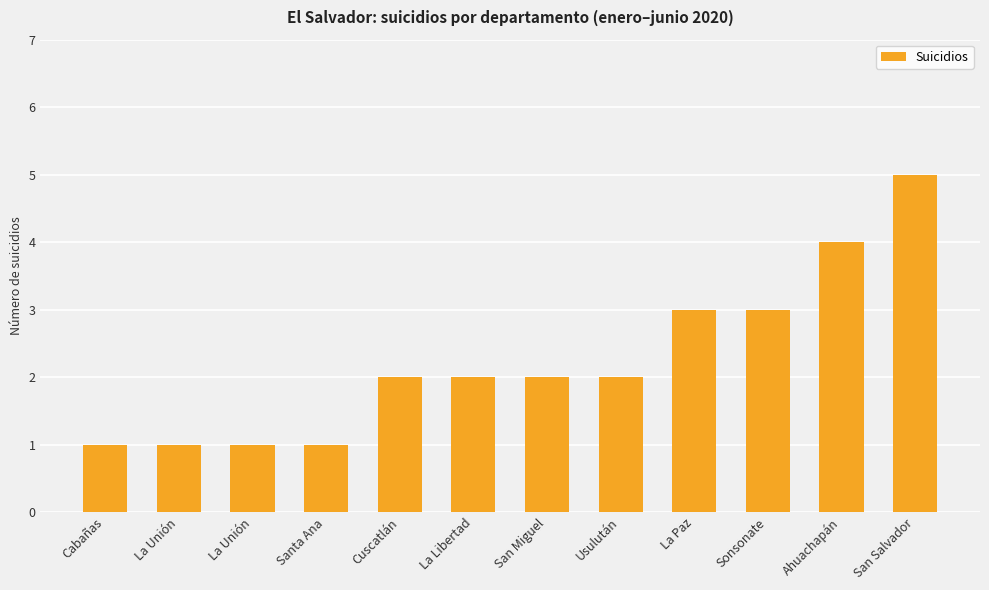

Where does the data first go above 2?

La Paz